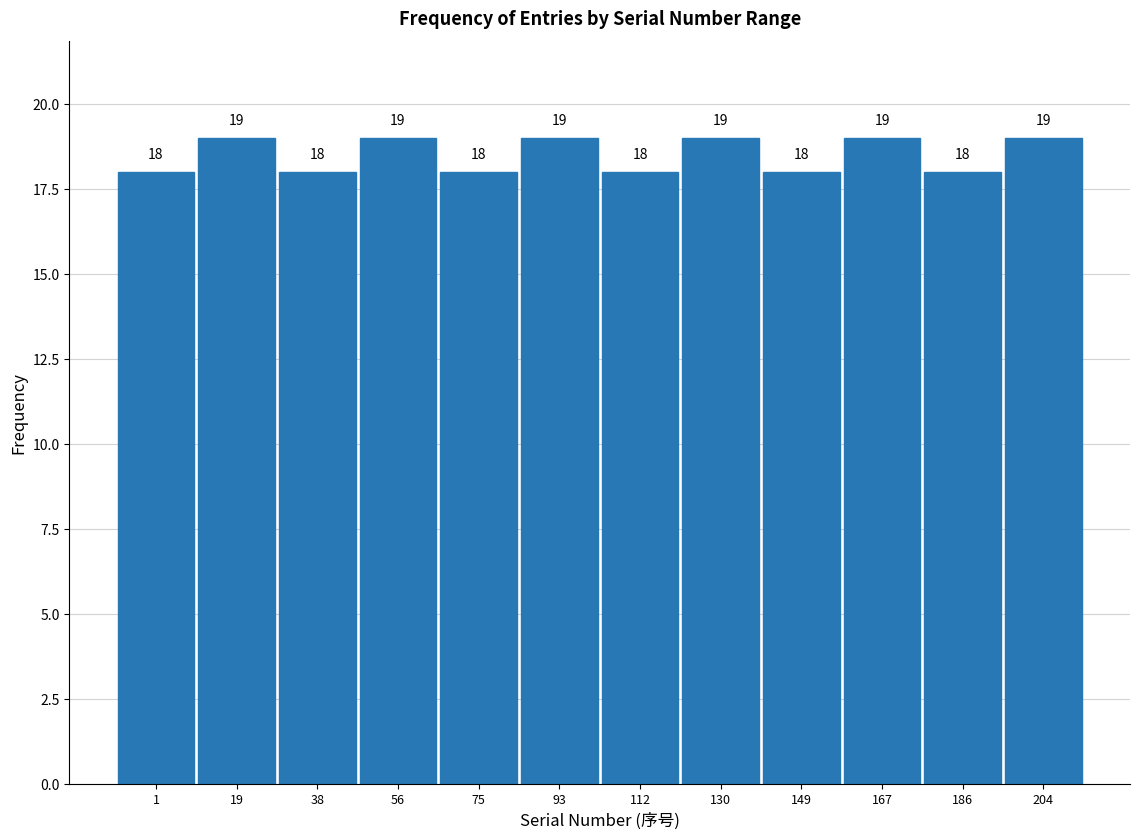

Reading right to left, transcribe all the data shown in this chart.

204=19	186=18	167=19	149=18	130=19	112=18	93=19	75=18	56=19	38=18	19=19	1=18